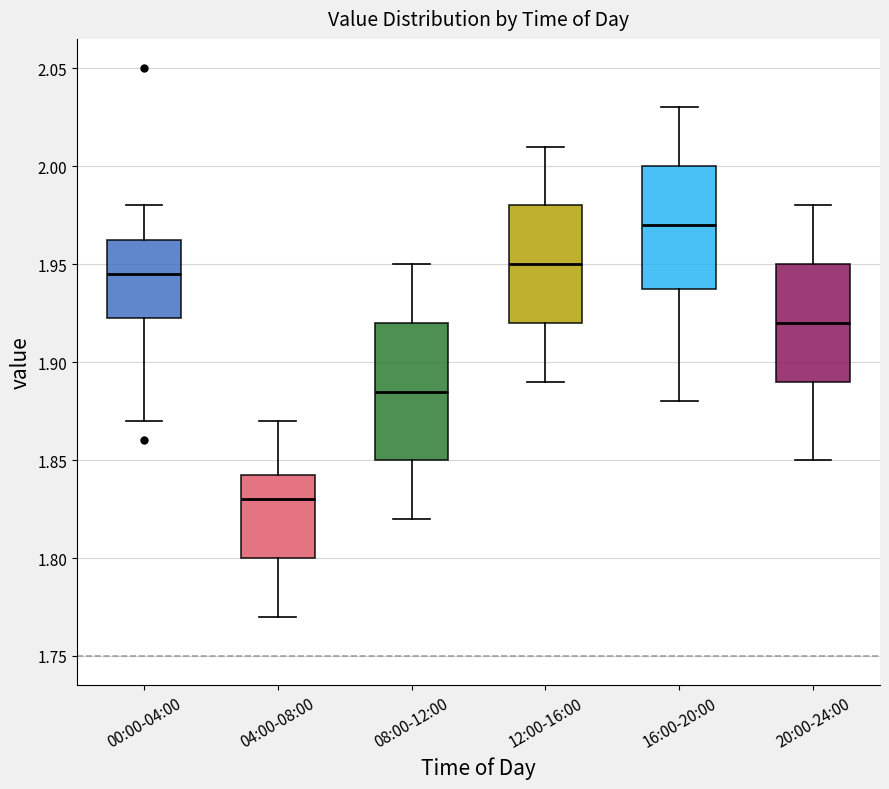

Where does the upper whisker of the box for 20:00-24:00 end on the y-axis? The values are not printed on the chart, so give them approximately, as read against the axis.

1.980